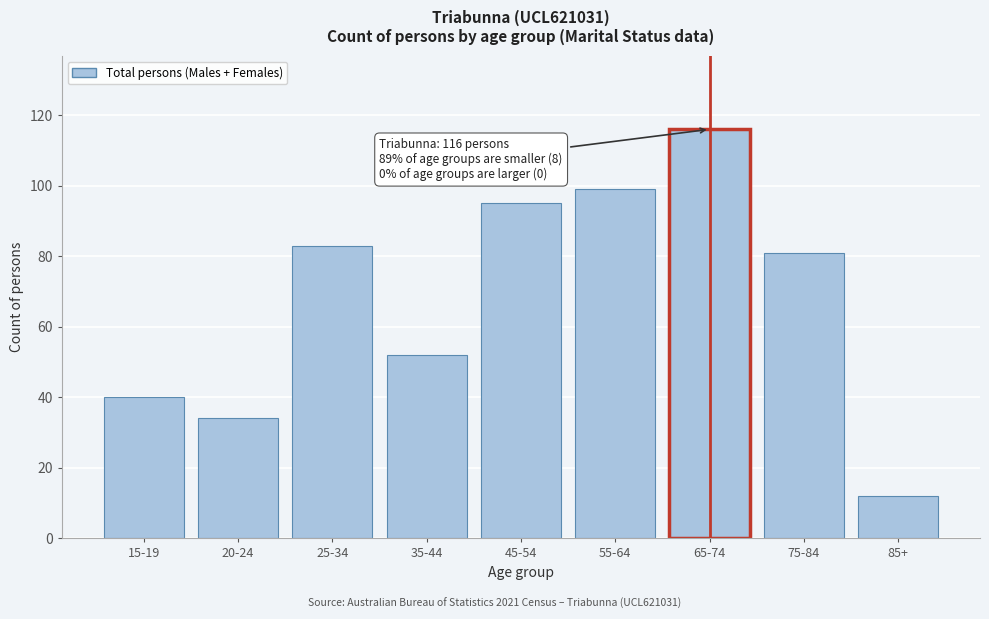

Reading right to left, extract all data points from this chart.

85+=12	75-84=81	65-74=116	55-64=99	45-54=95	35-44=52	25-34=83	20-24=34	15-19=40